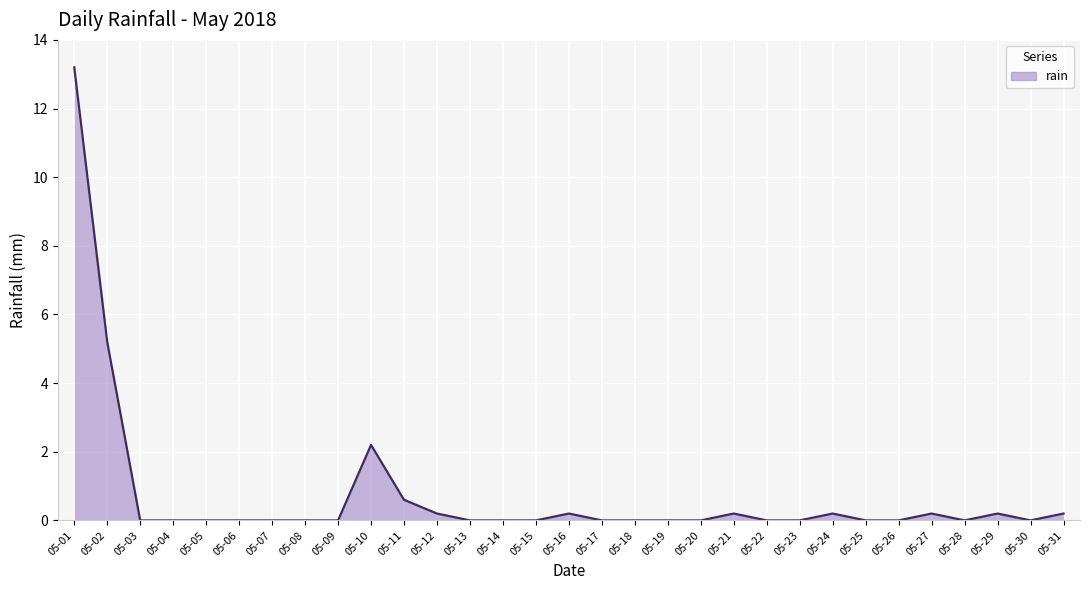

What is the maximum value shown in the chart?

13.2